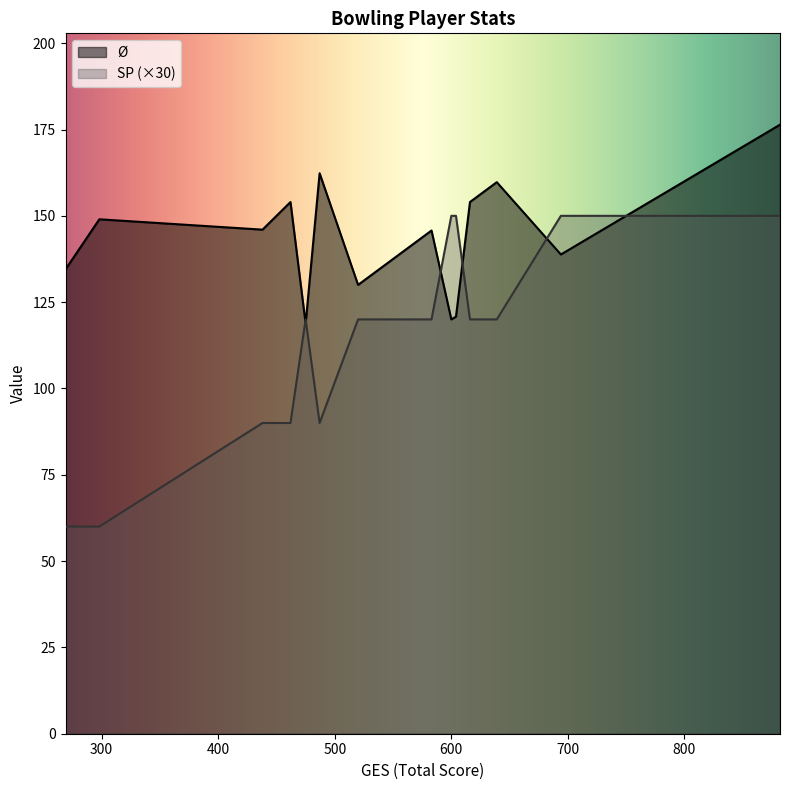

List the series in order of their peak value, highest first.

Ø, SP